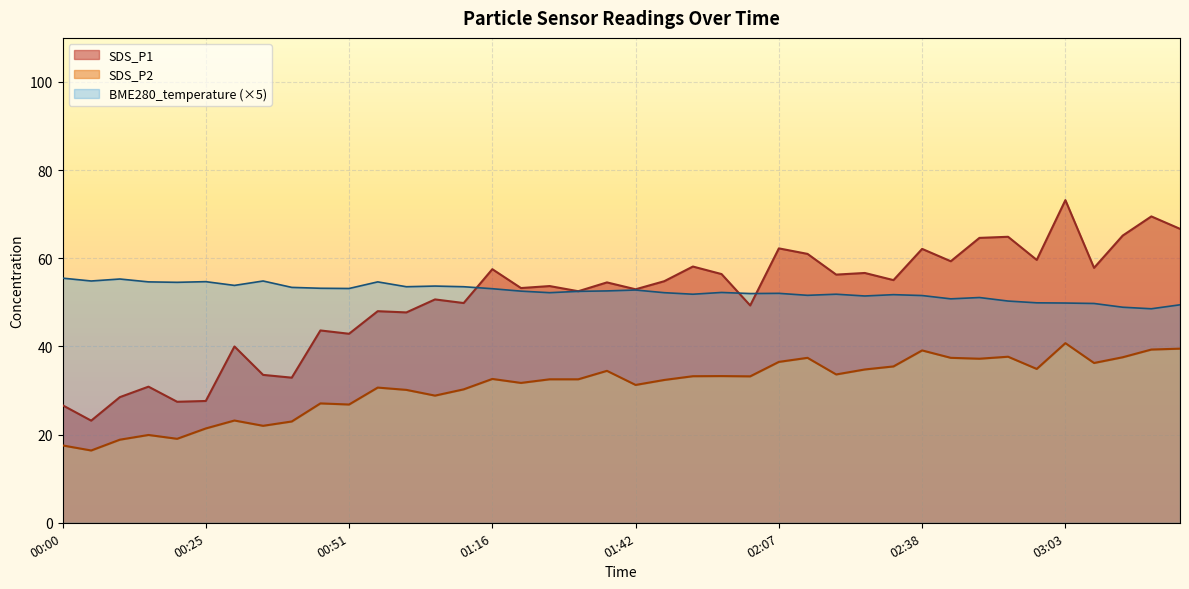

What is the value of the SDS_P1 point at the 38th from the left?

65.2